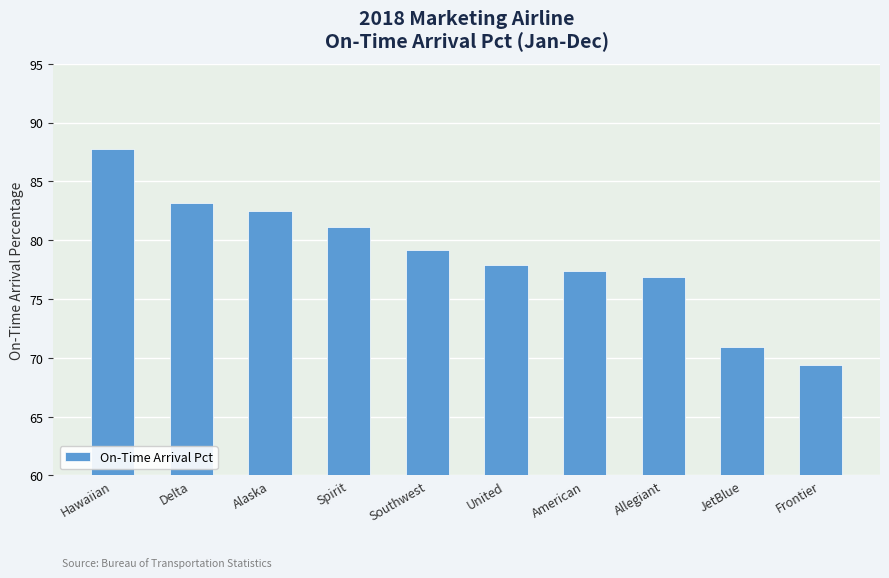

Are the bars horizontal?

No